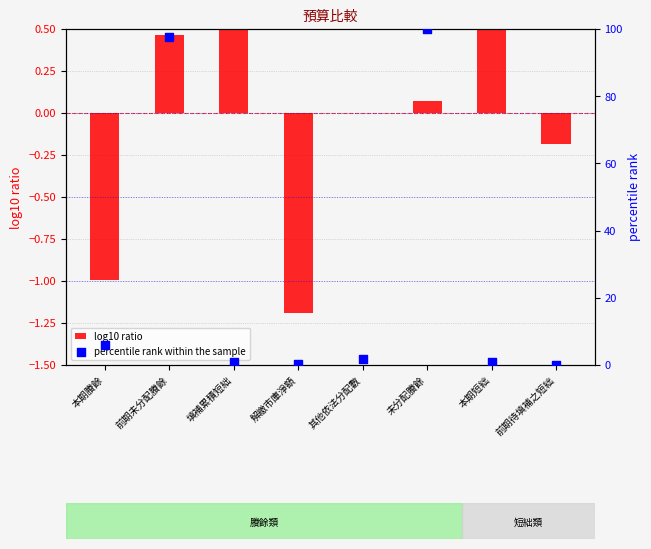

What is the total value across all series at 前期待填補之短絀?

-0.2